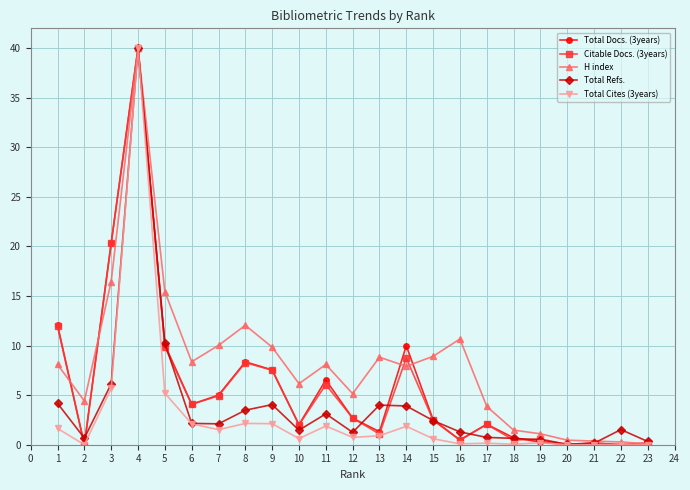

Where is Total Refs. nearest to the value 20?

5